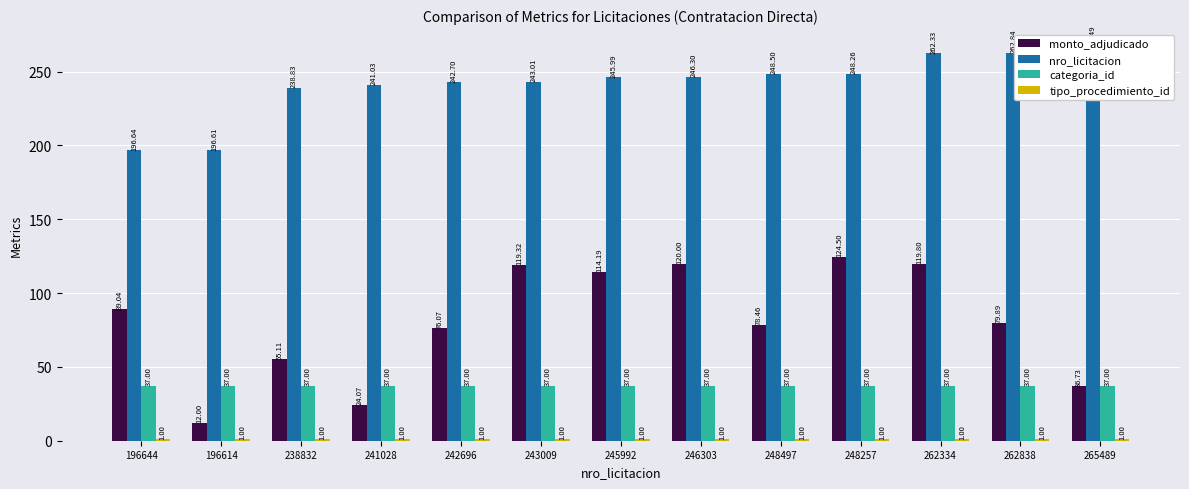

Which series changed the most between 241028 and 245992?

monto_adjudicado